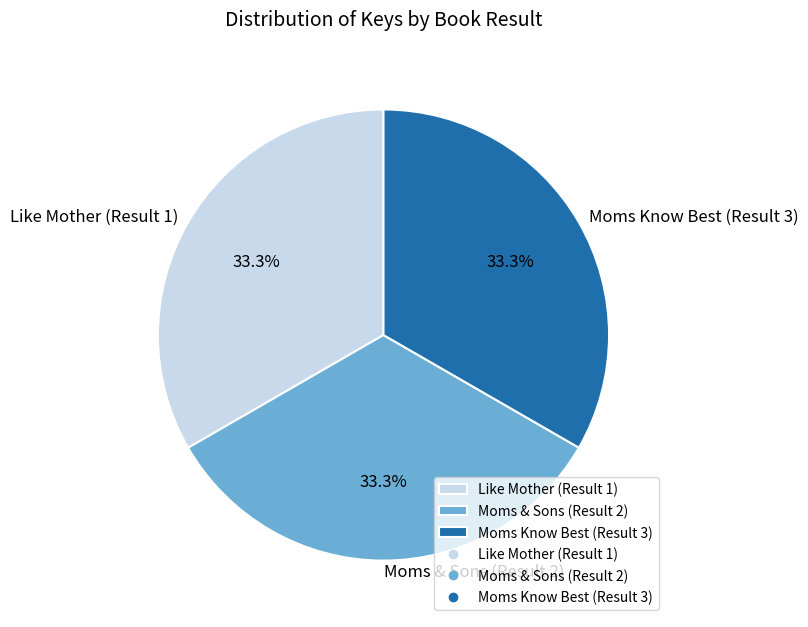

Does Moms Know Best (Result 3) represent more than half of the total?

No